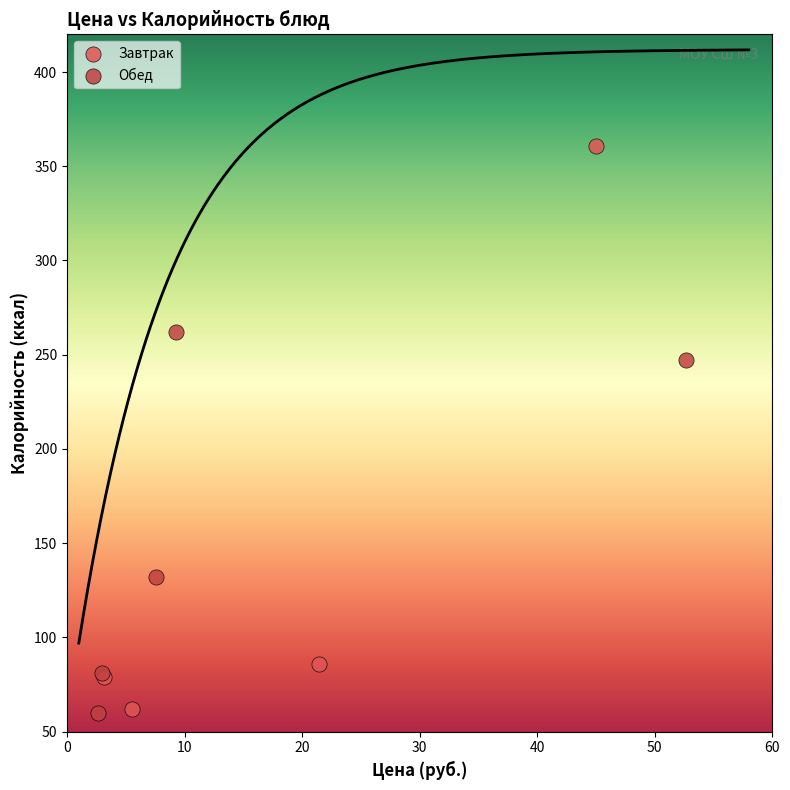

Which series contains the highest Y value?

Завтрак